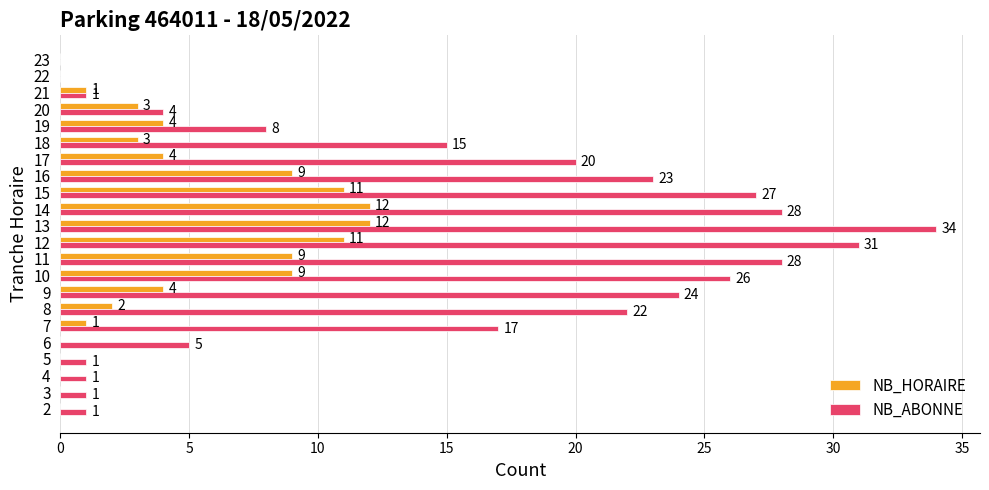

At which label is NB_ABONNE closest to 17?

7